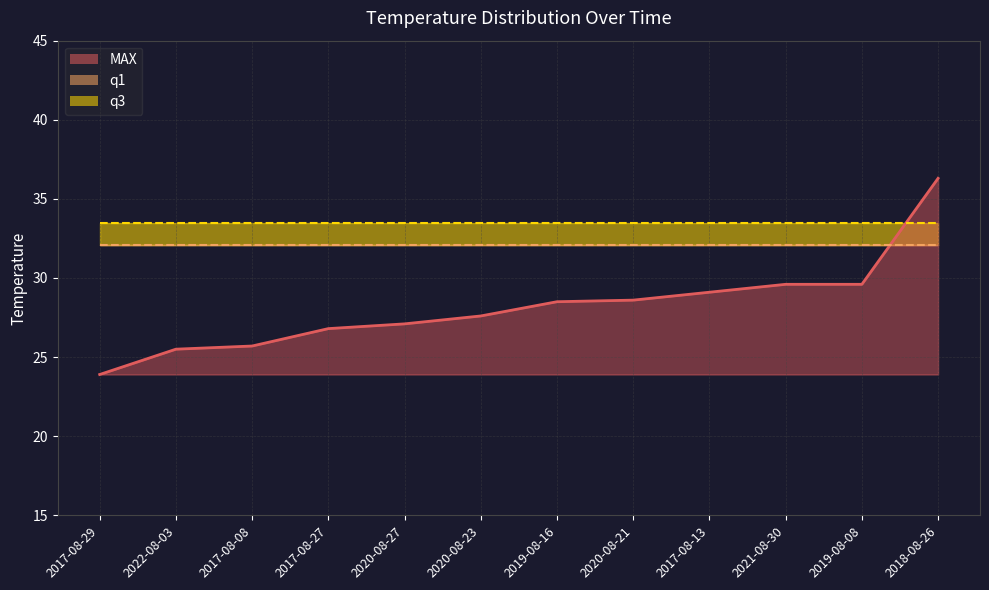

Between 2017-08-27 and 2017-08-13, which is larger?

2017-08-13